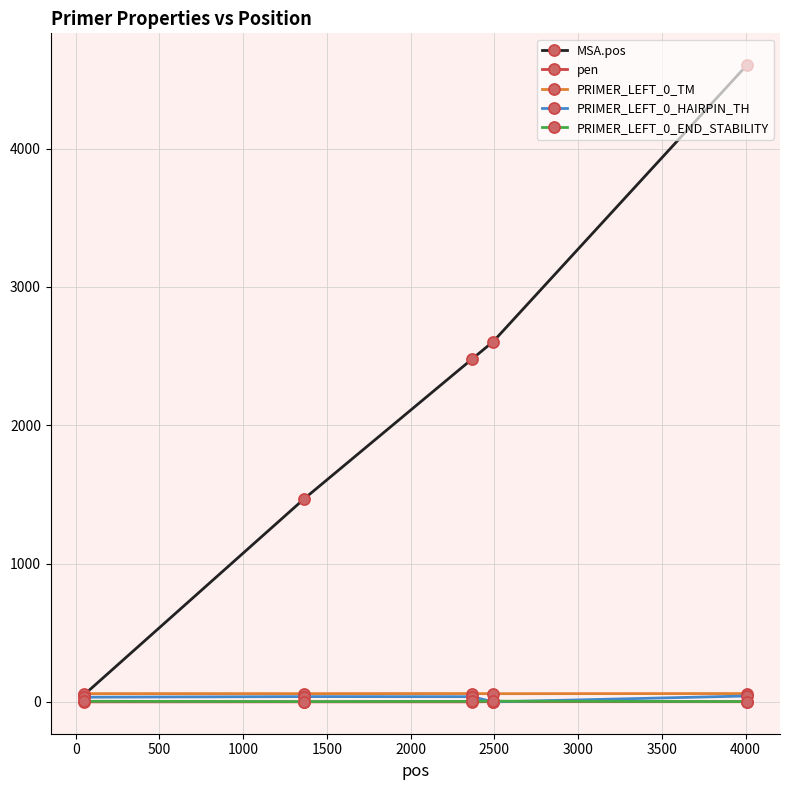

What is the difference between the second highest and minimum values in the PRIMER_LEFT_0_END_STABILITY series?

2.2